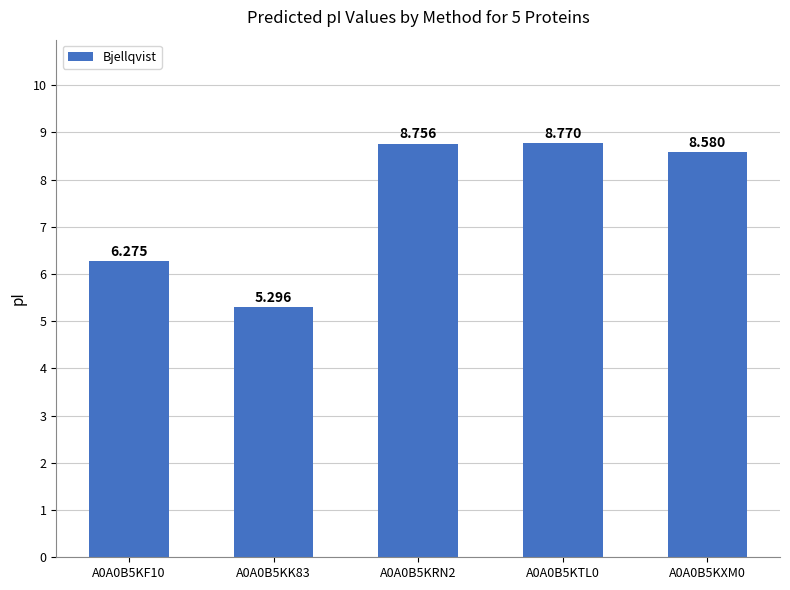

Reading left to right, what are all the values shown in this chart?

6.3	5.3	8.8	8.8	8.6